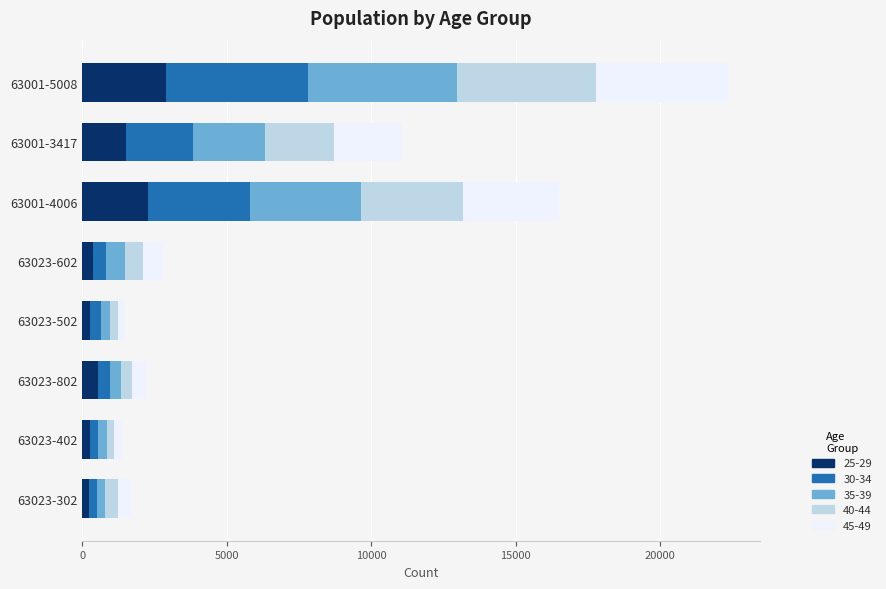

At which category is the sum across all series the highest?

63001-5008